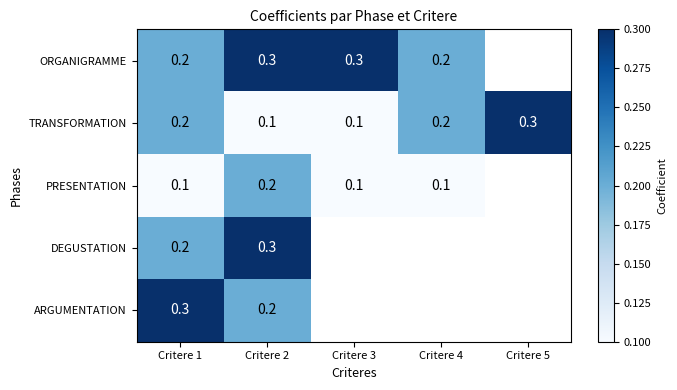

True or false: TRANSFORMATION has a value of 0.1 at Critere 2.

True